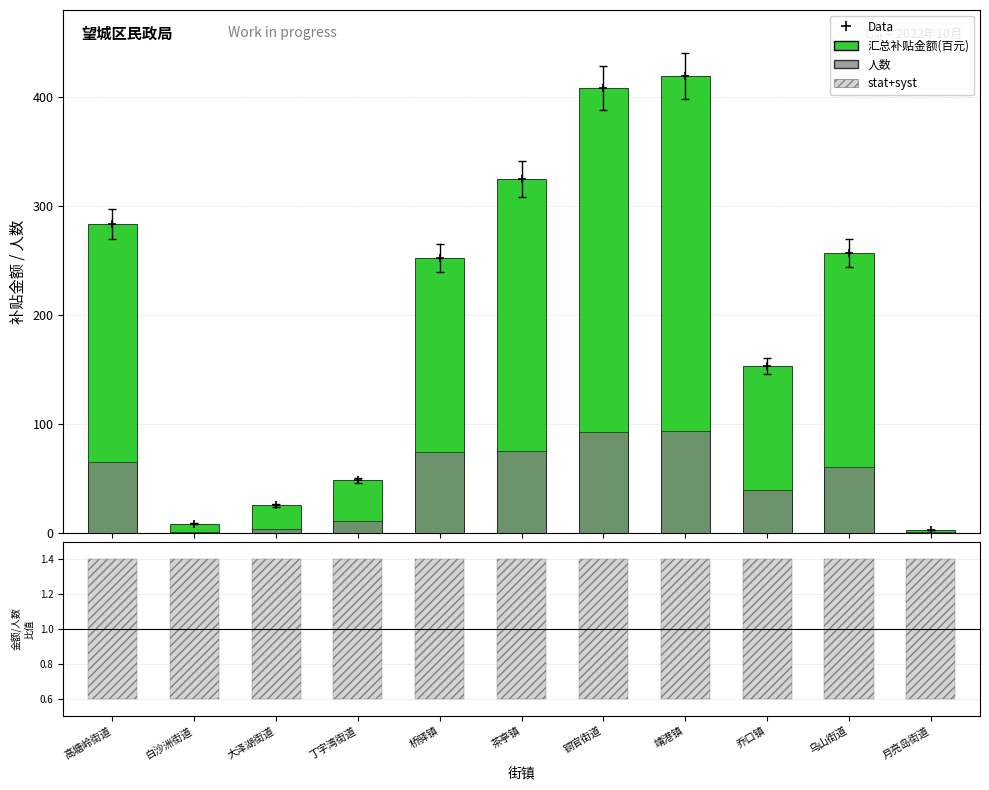

What is the label of the 11th bar from the left?

月亮岛街道